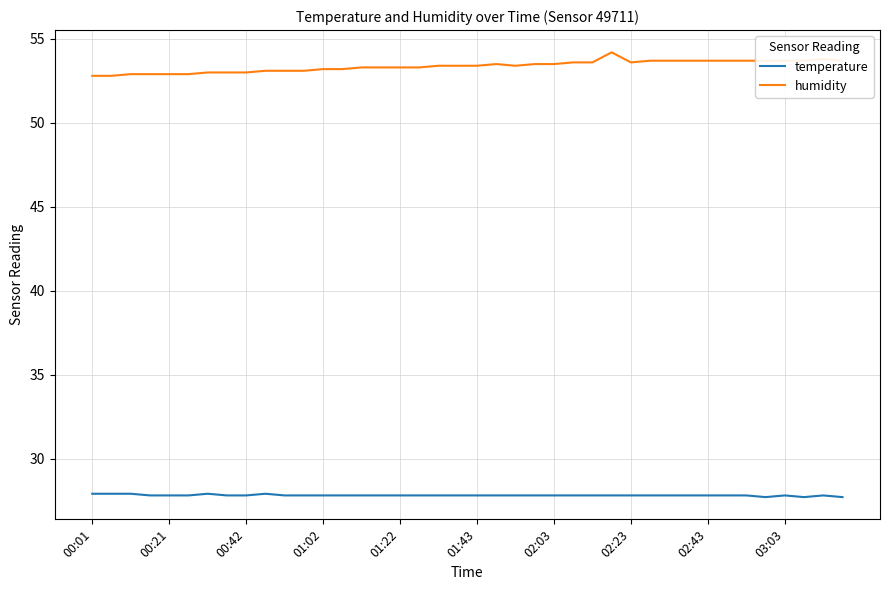

Rank the series by their maximum value, from lowest to highest.

temperature, humidity